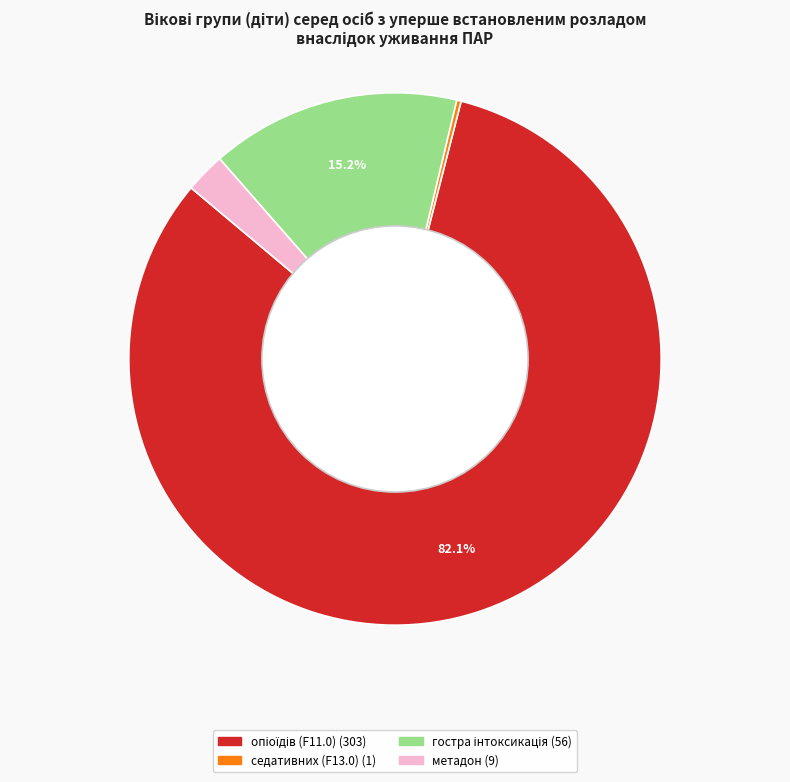

Is there a majority slice in this chart?

Yes